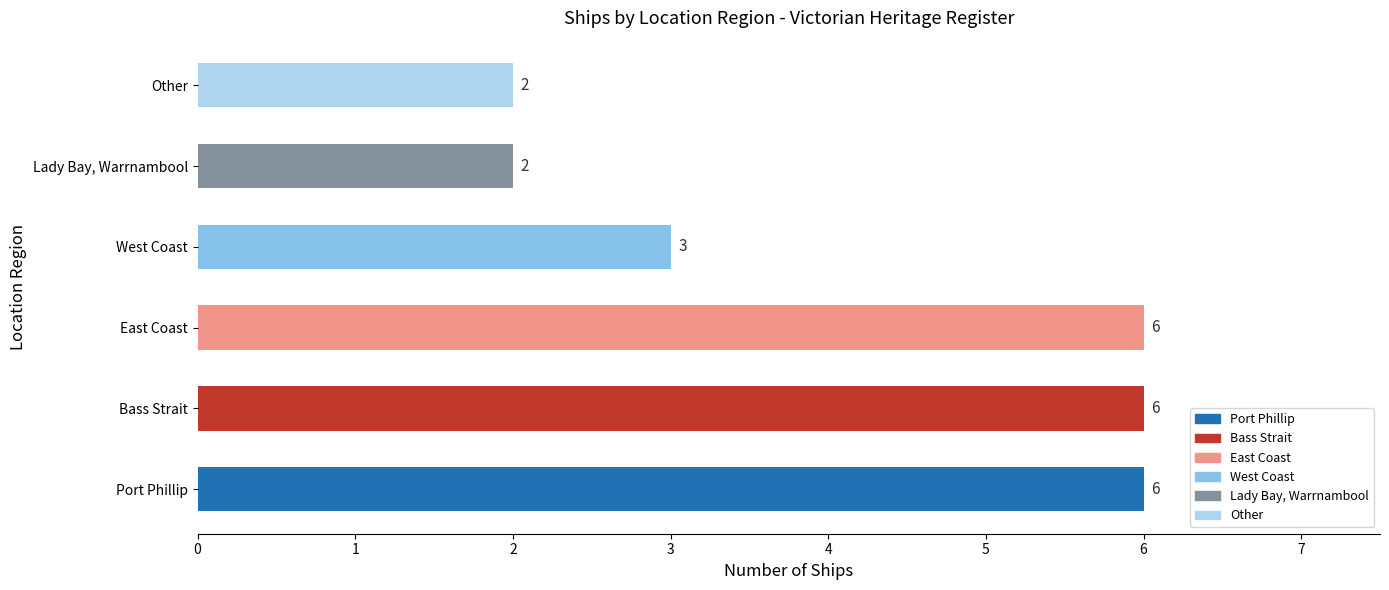

What is the maximum value shown in the chart?

6